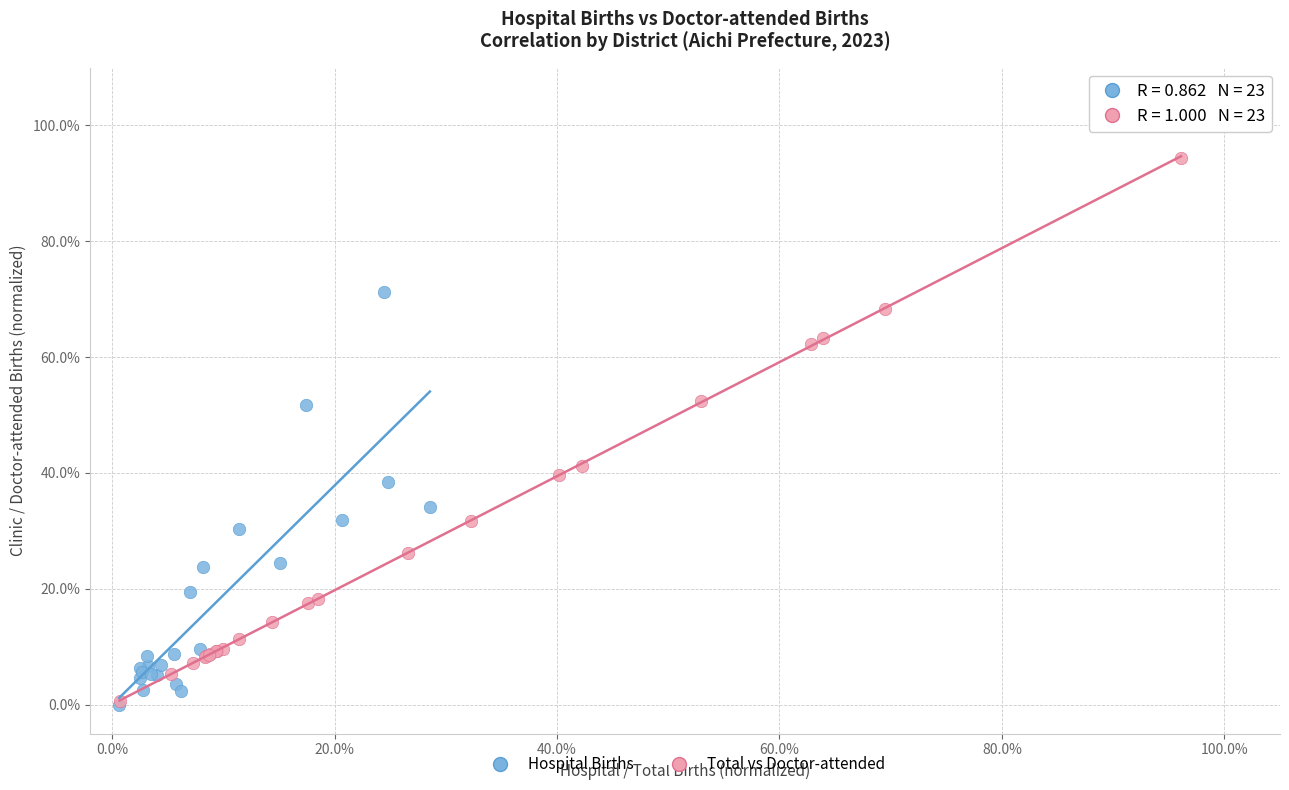

What are all the series names shown in the legend?

Hospital Births, Total vs Doctor-attended